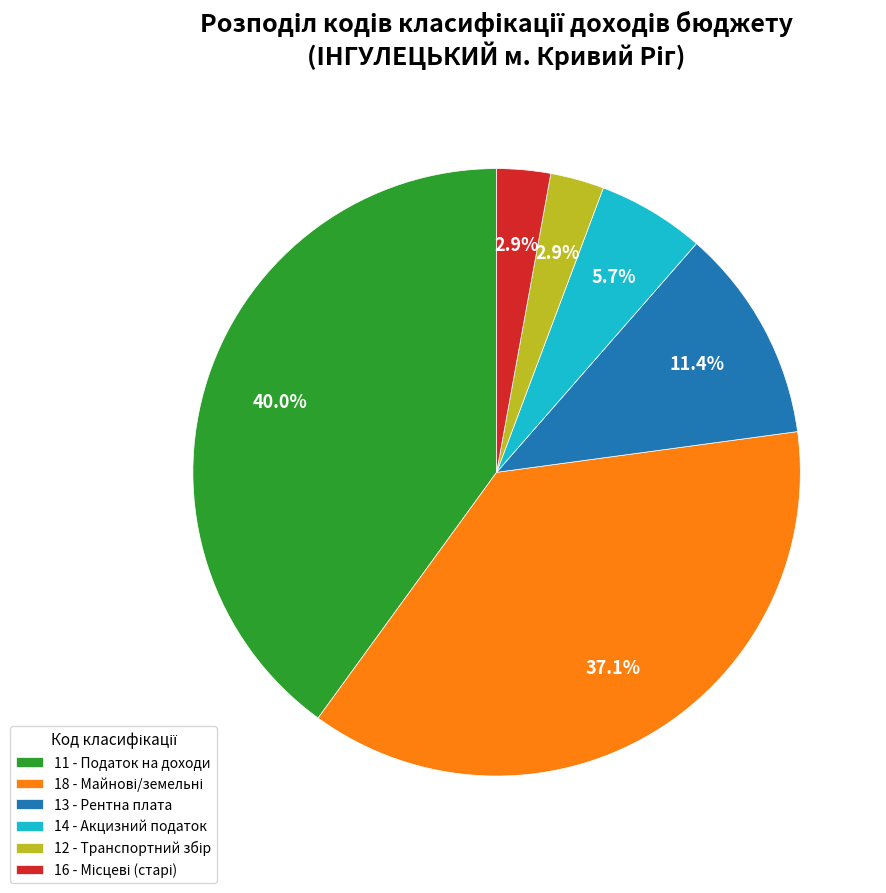

Is there a majority slice in this chart?

No